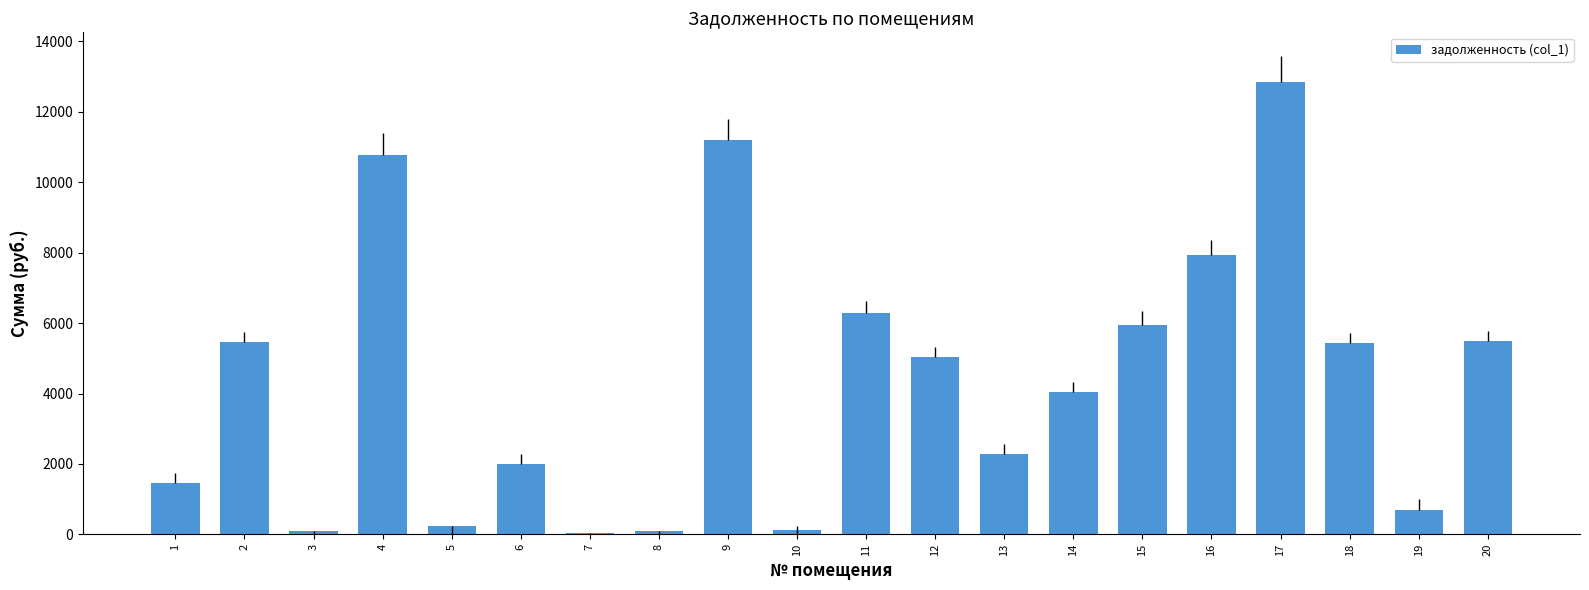

What is the difference between the values at 16 and 8?

7830.4